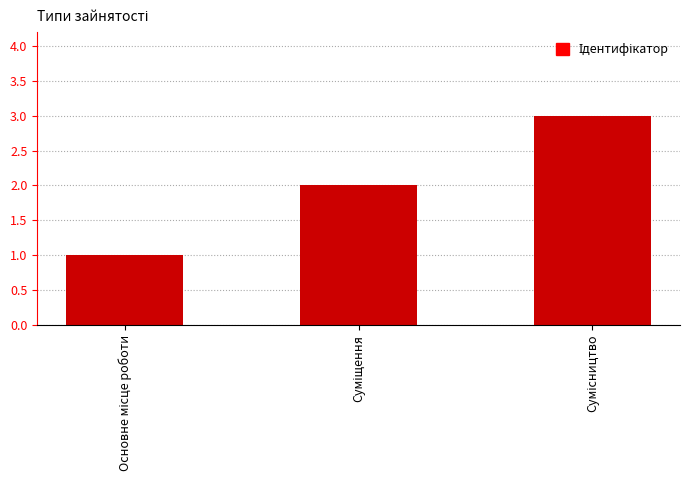

What is the maximum value shown in the chart?

3